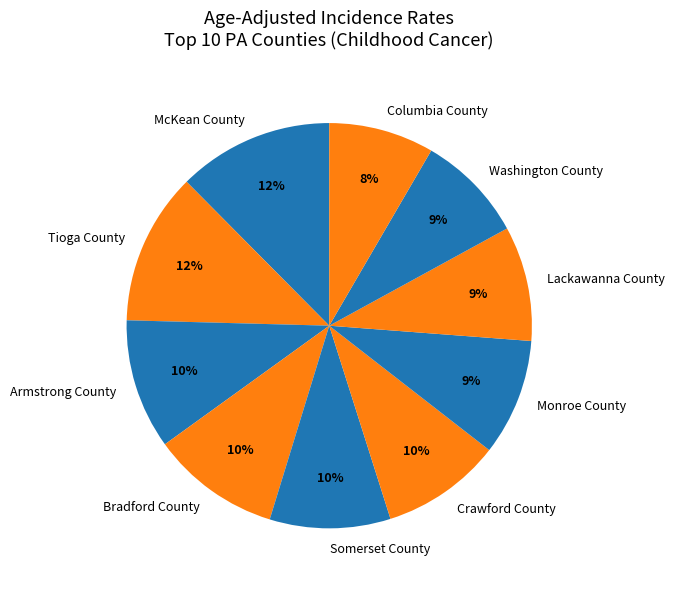

Between McKean County and Armstrong County, which is larger?

McKean County